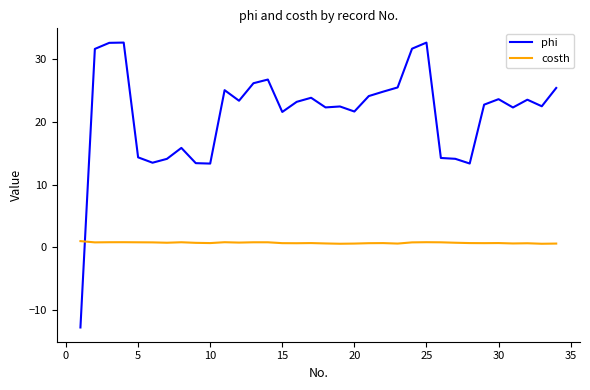

What is the difference between the second highest and minimum values in the phi series?

45.5